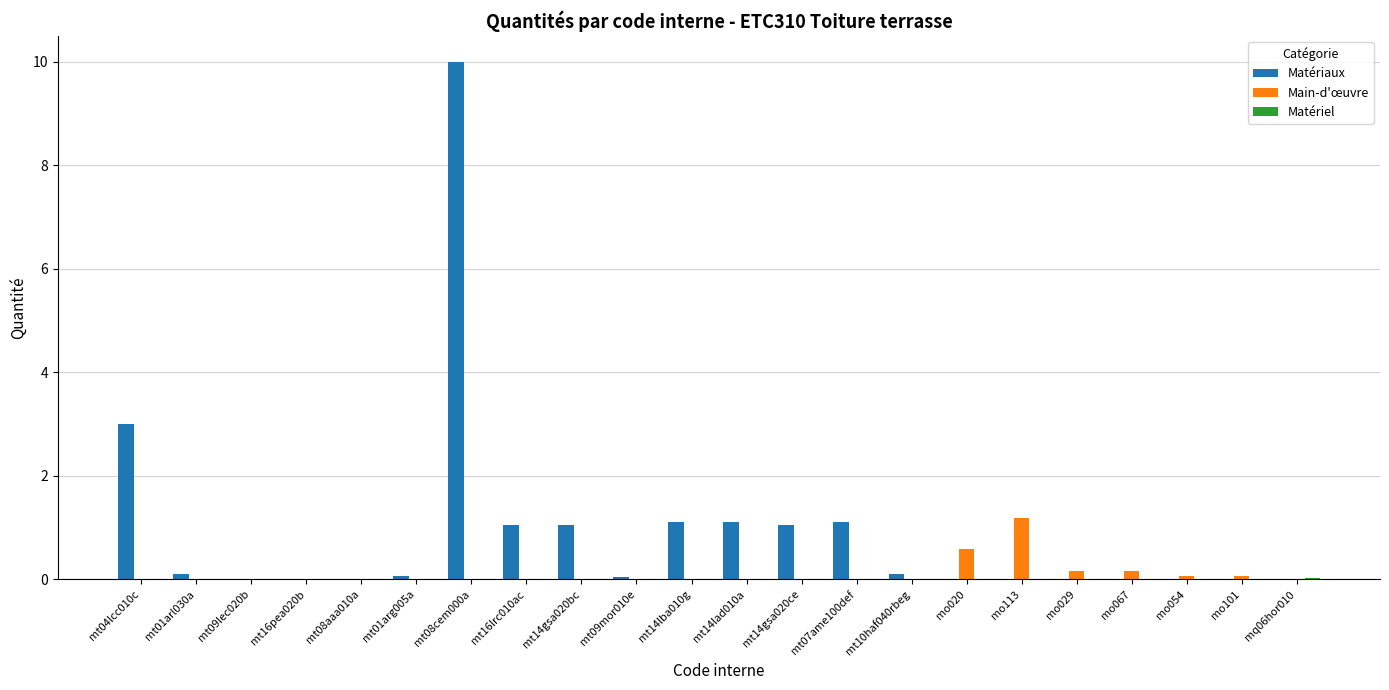

Count the number of data series in this chart.

3